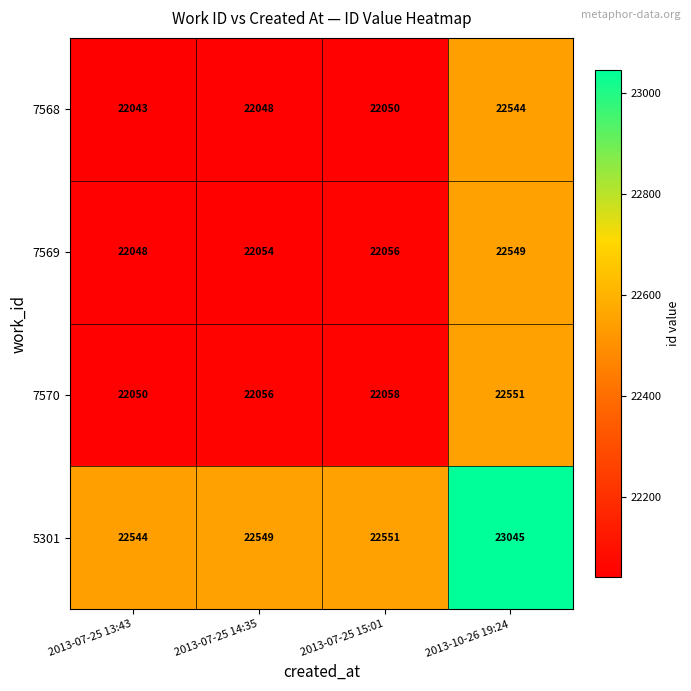

List the series in order of their peak value, lowest first.

7568, 7569, 7570, 5301